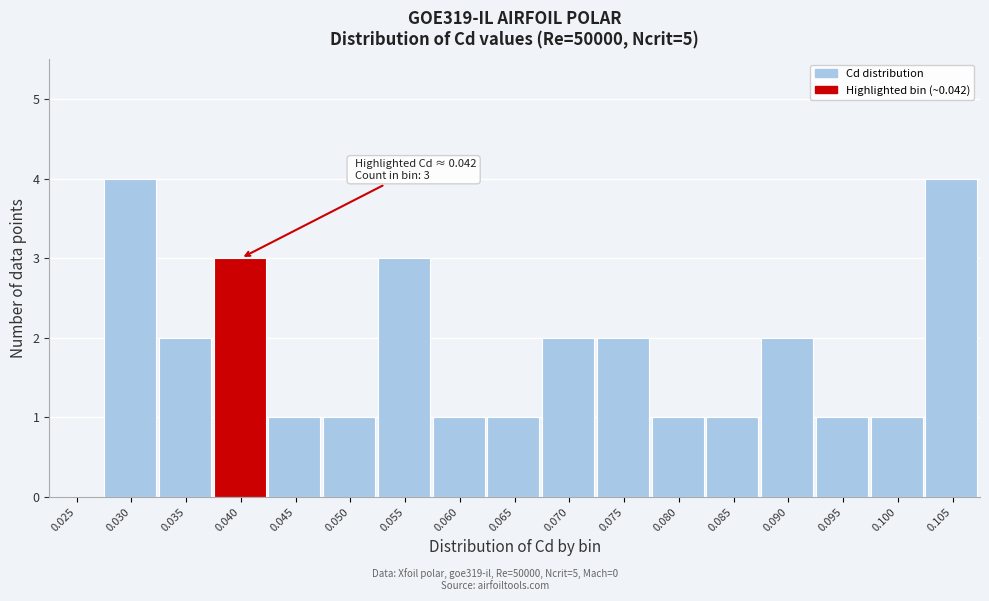

The value at 0.075 is 2. True or false?

True